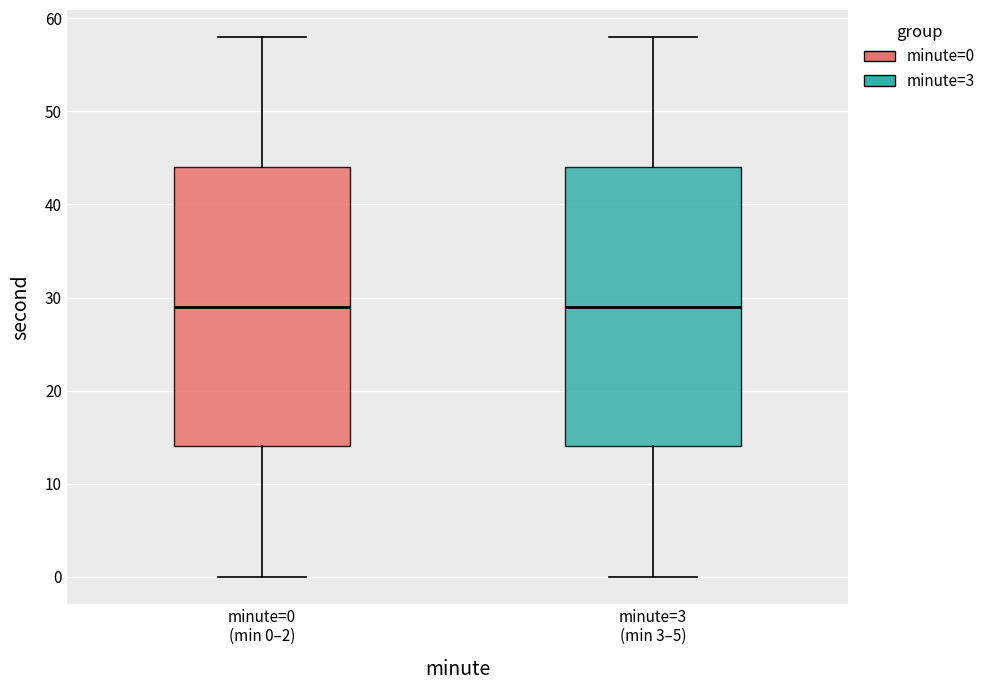

Reading left to right, transcribe this box plot: for each box, give where its median line is, the range the box spans, and where its two whiskers end, as read against the y-axis. The values are not printed on the chart, so give them approximately, as read against the axis.

minute=0 (min 0–2): median 29, box 14 to 44, whiskers 0 to 58
minute=3 (min 3–5): median 29, box 14 to 44, whiskers 0 to 58